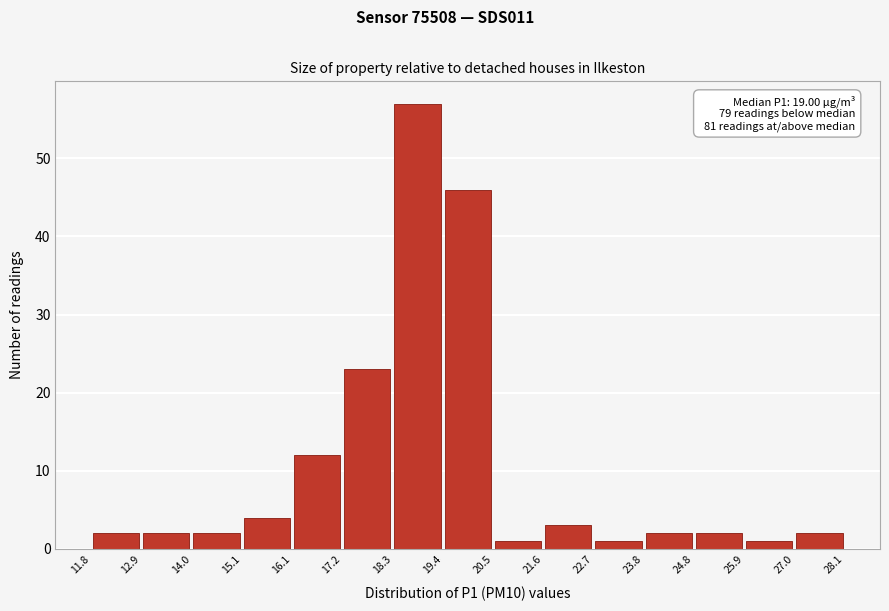

Which range on the x-axis has the tallest bar?

18.3 to 19.4